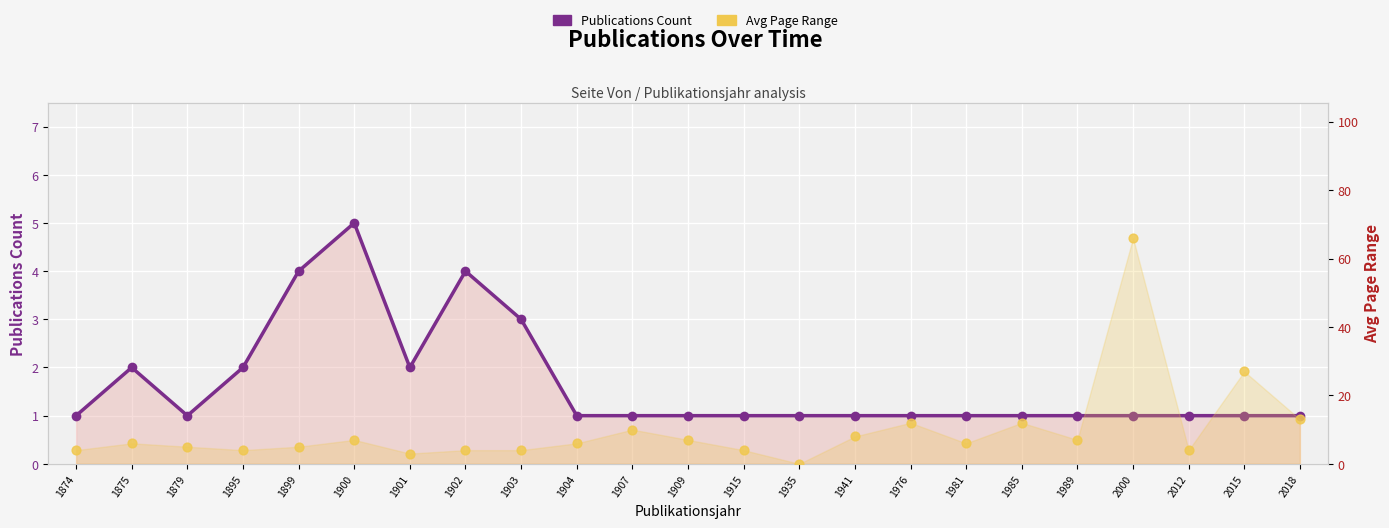

Which series has the largest total across all categories?

Avg Page Range